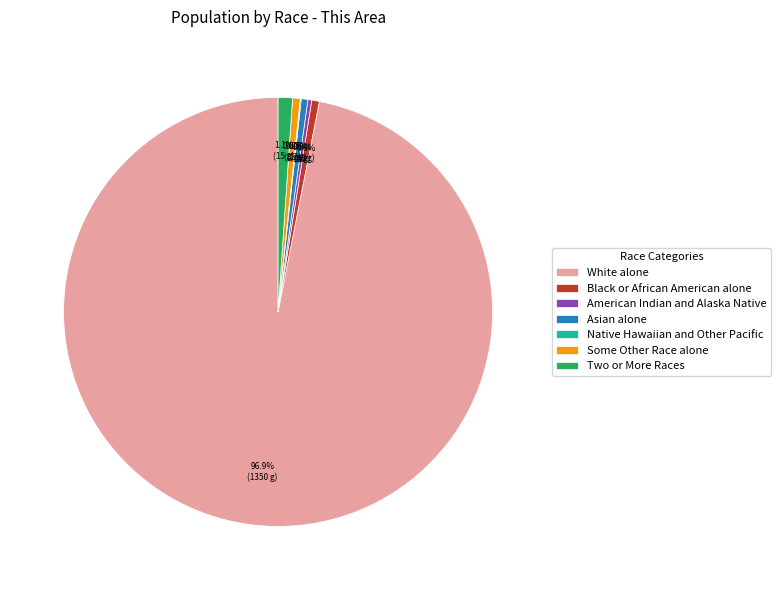

Approximately how many times larger is the value at American Indian and Alaska Native compared to Some Other Race alone?

0.5